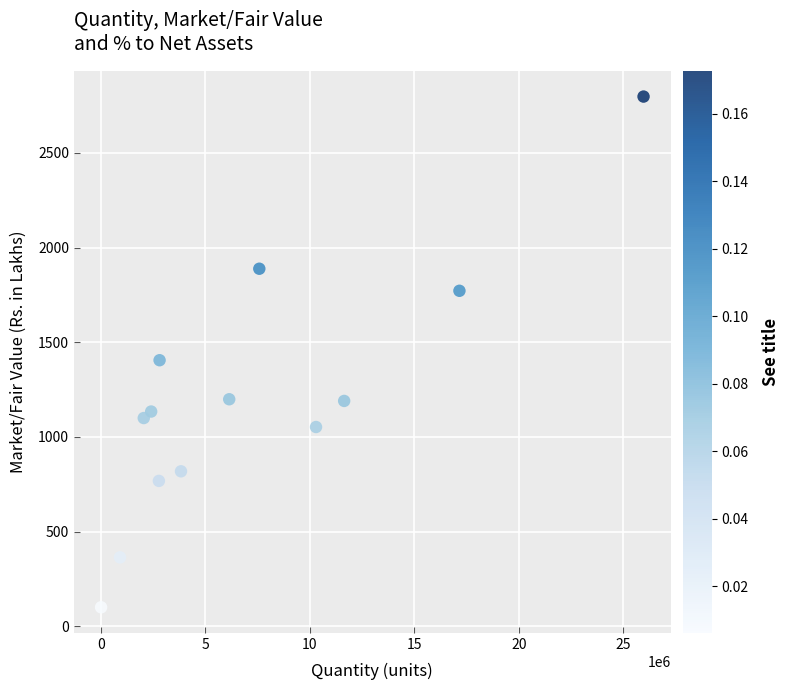

What Y value in the scatter plot is closest to 1449?

1405.3